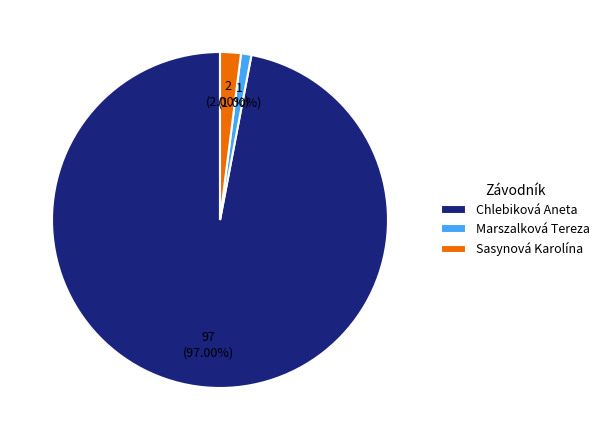

Between Chlebiková Aneta and Sasynová Karolína, which is larger?

Chlebiková Aneta